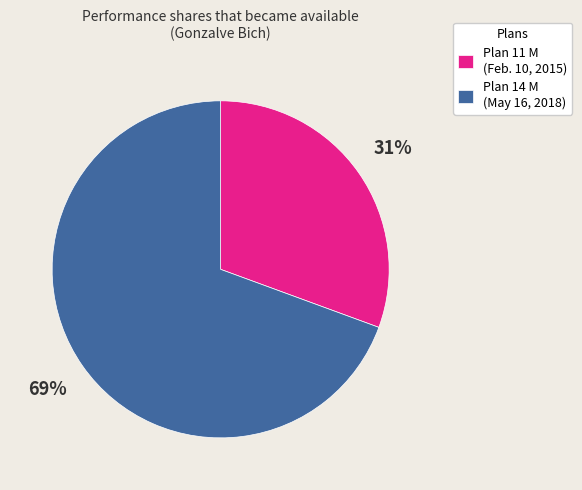

To the nearest percent, what is the average slice percentage?

50%